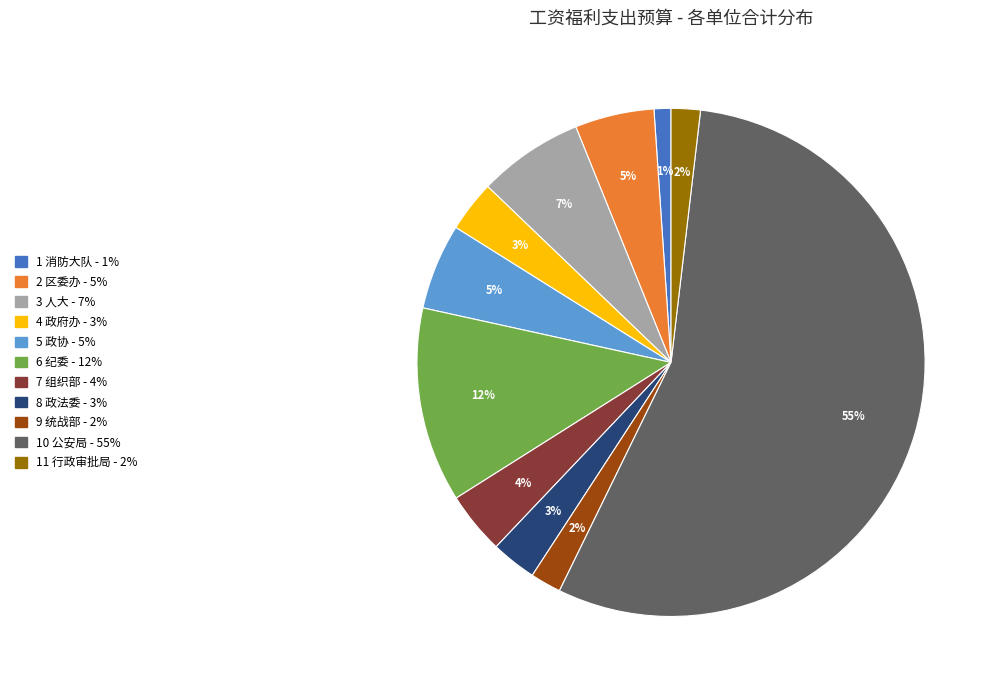

Combined, do 6 纪委 - 12% and 10 公安局 - 55% account for over 50%?

Yes